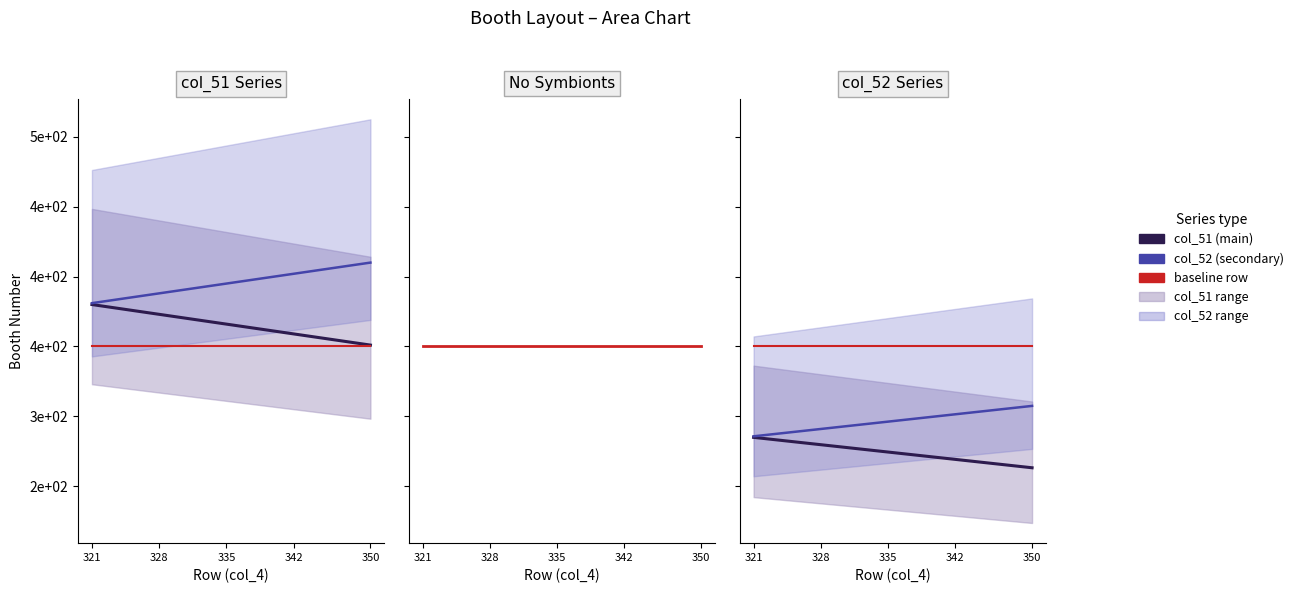

Where is baseline nearest to the value 350?

321